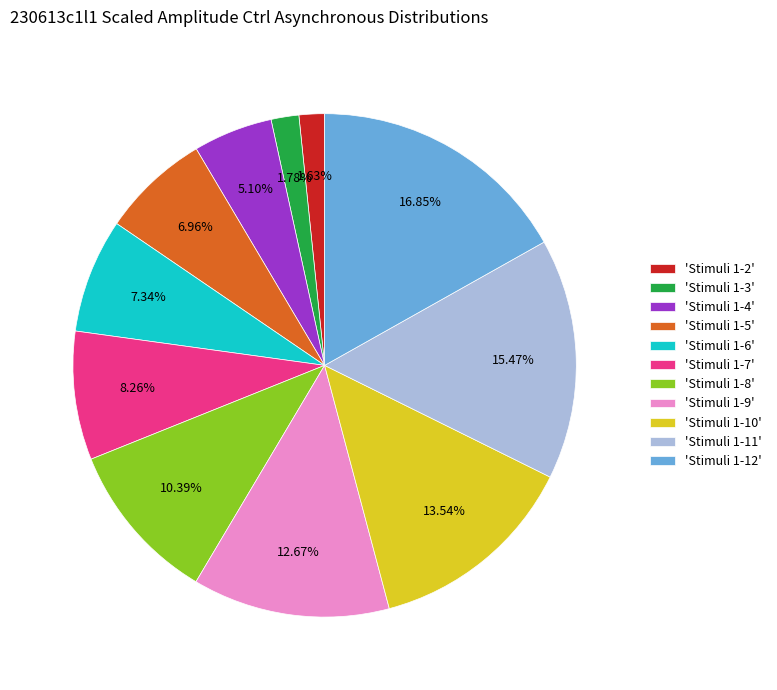

Does 'Stimuli 1-8' represent more than half of the total?

No